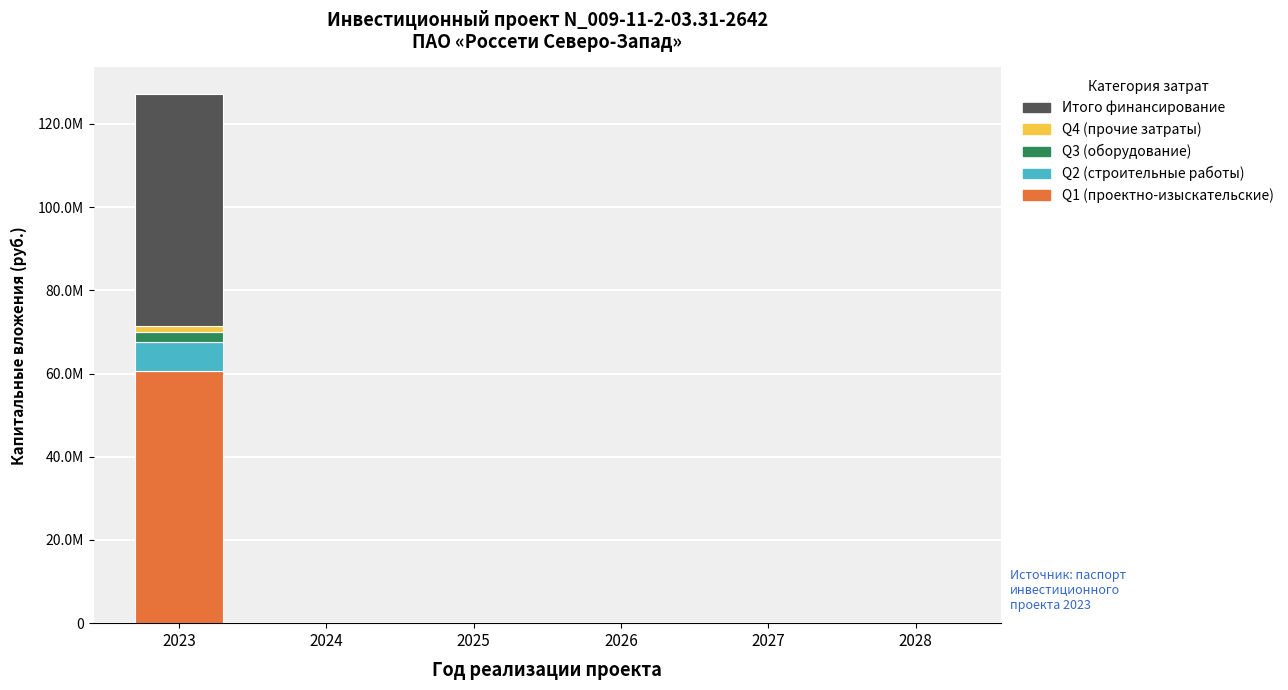

At which category is the sum across all series the highest?

2023